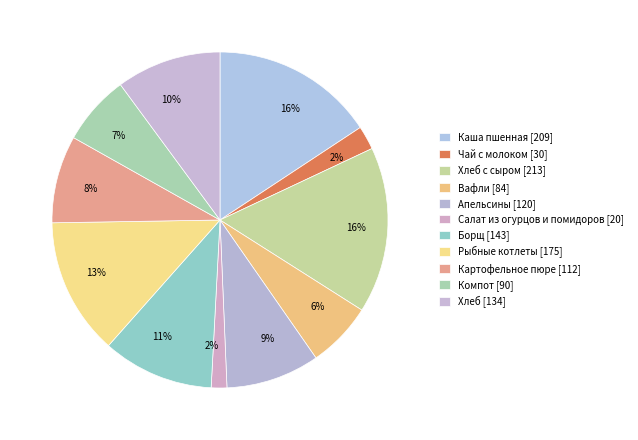

Which category has the smallest portion of the pie?

Салат из огурцов и помидоров